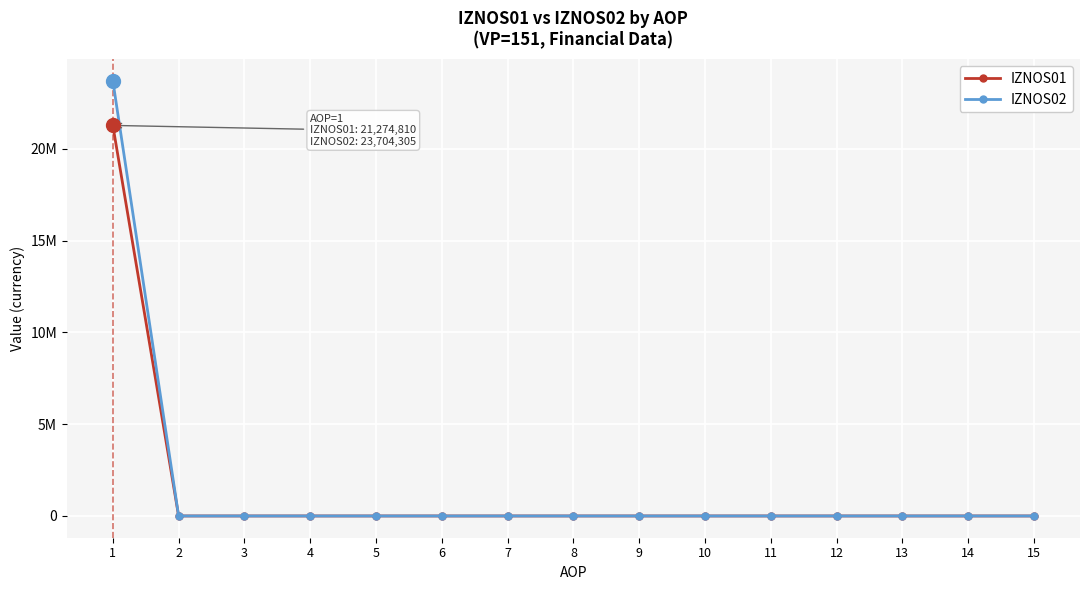

Is this an area chart (filled region under the line)?

No